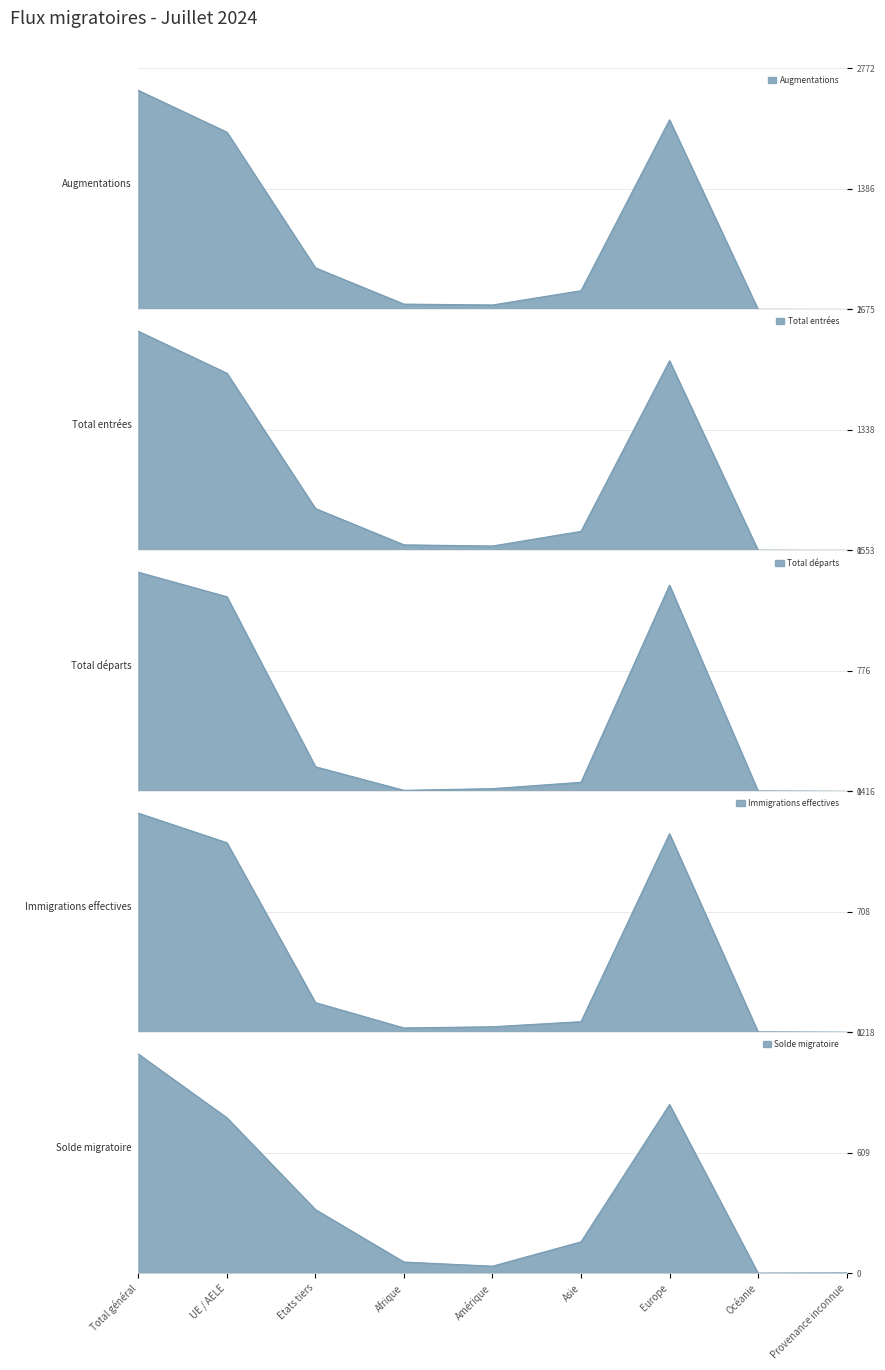

True or false: Total départs and Total entrées cross at least once.

False